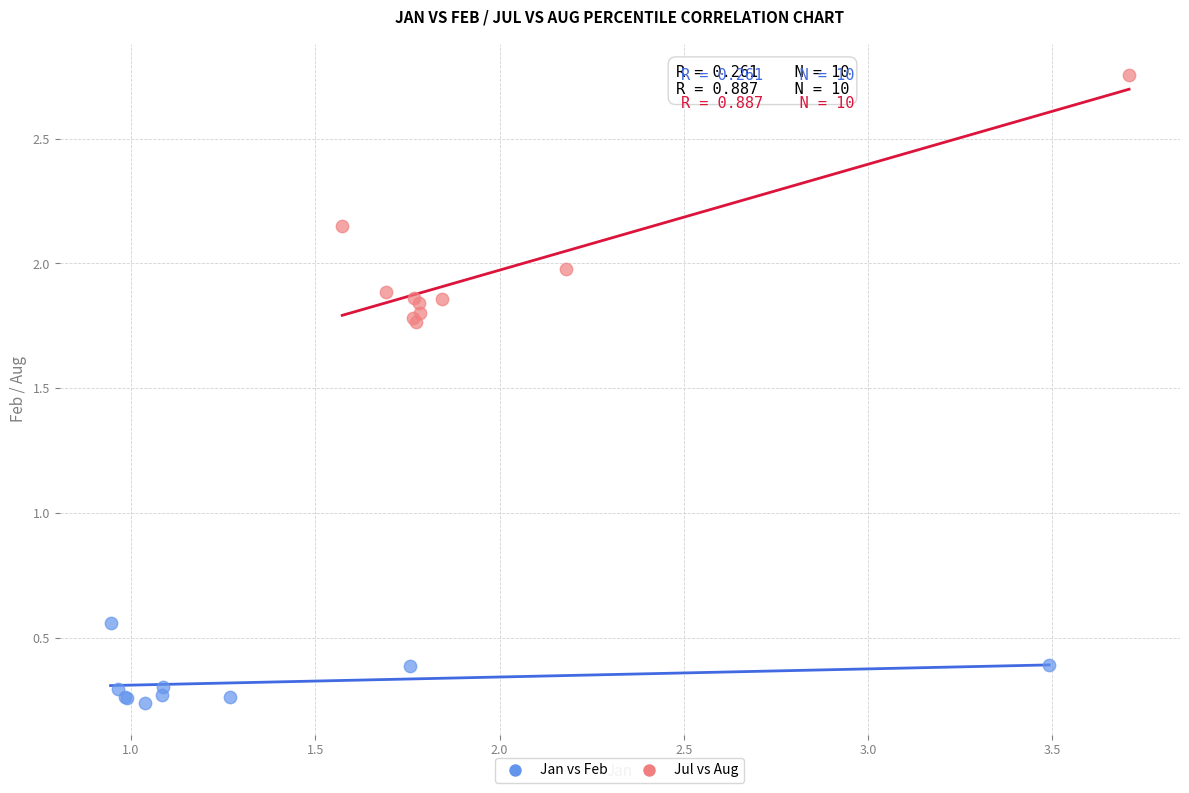

Which series reaches the maximum Y coordinate?

Jul vs Aug